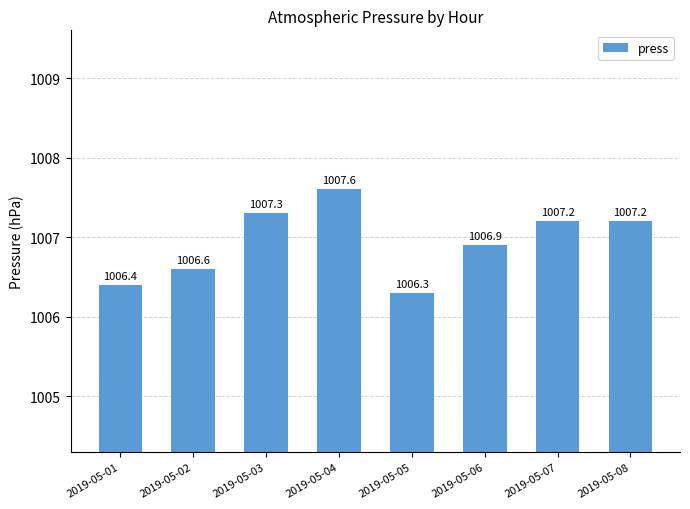

At which label does the data first exceed 1007?

2019-05-03